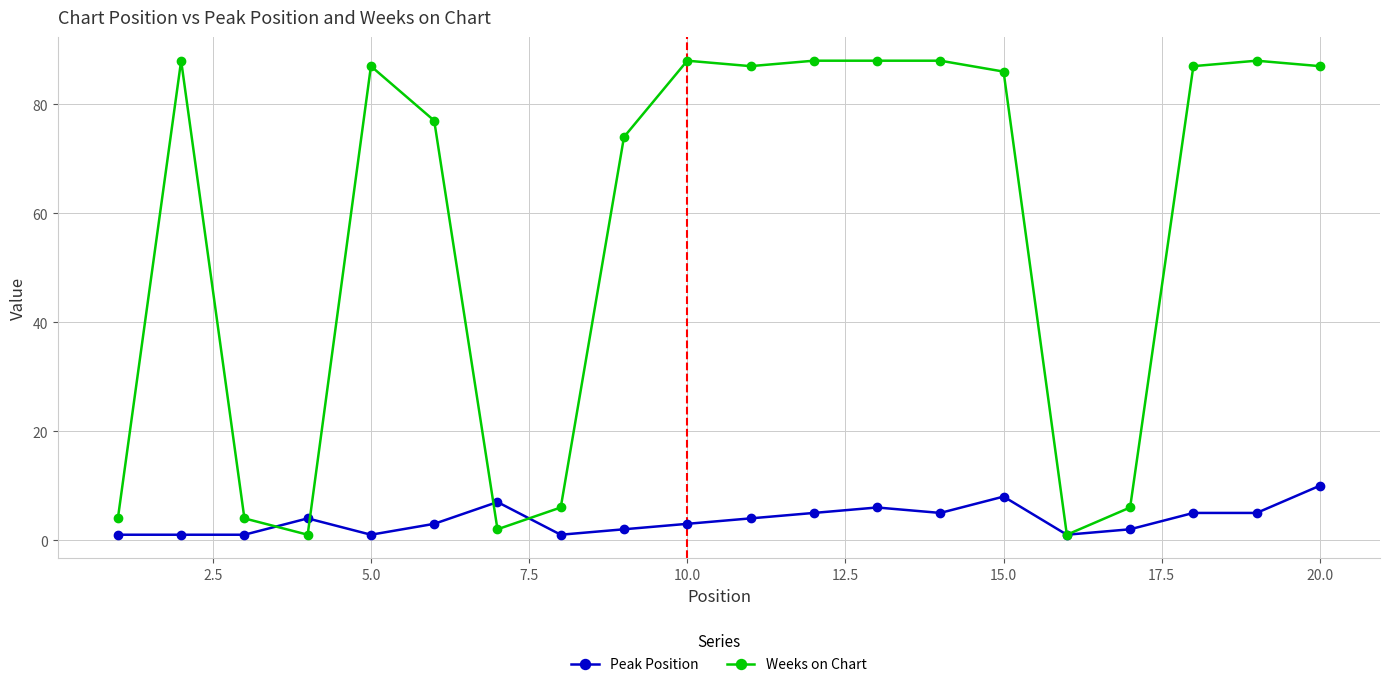

True or false: Peak Position has more than 1 interior local peaks.

True